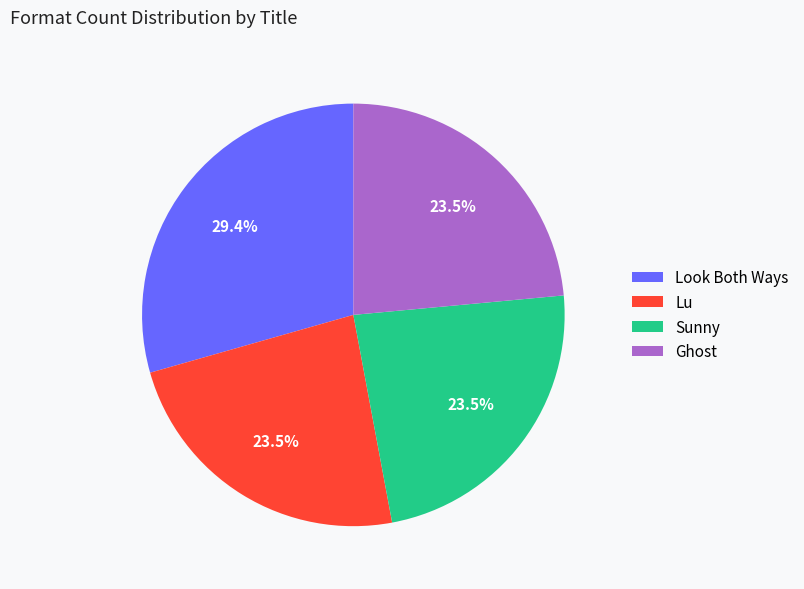

Which category has the biggest portion of the pie?

Look Both Ways